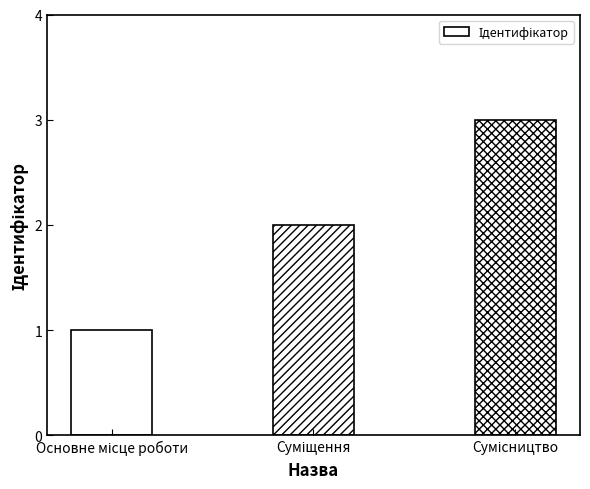

What is the sum of all values?

6